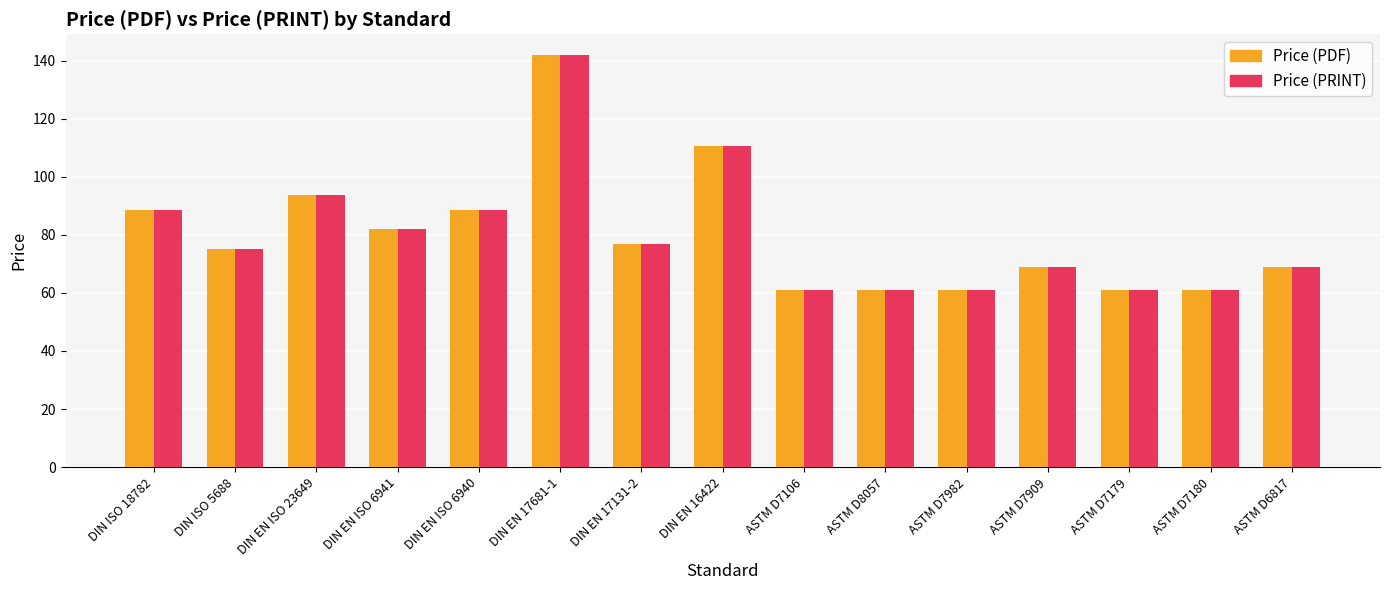

The Price (PRINT) series shows 16.5 at ASTM D7909. True or false?

False